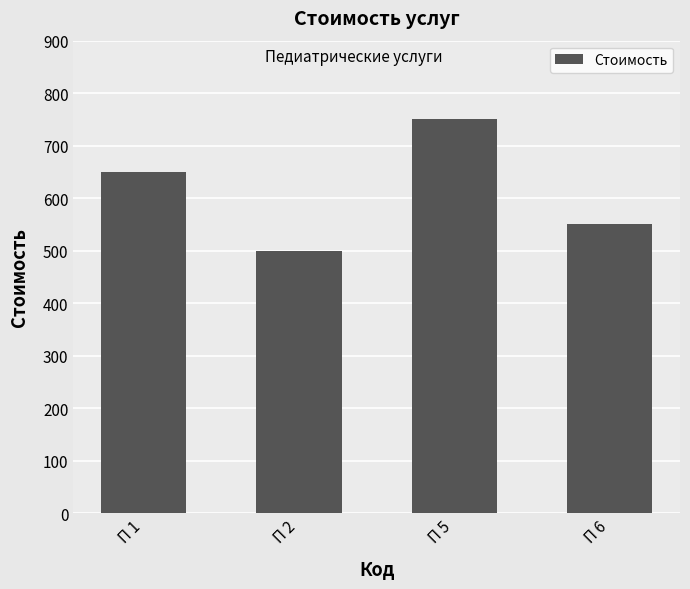

What is the smallest value displayed?

500